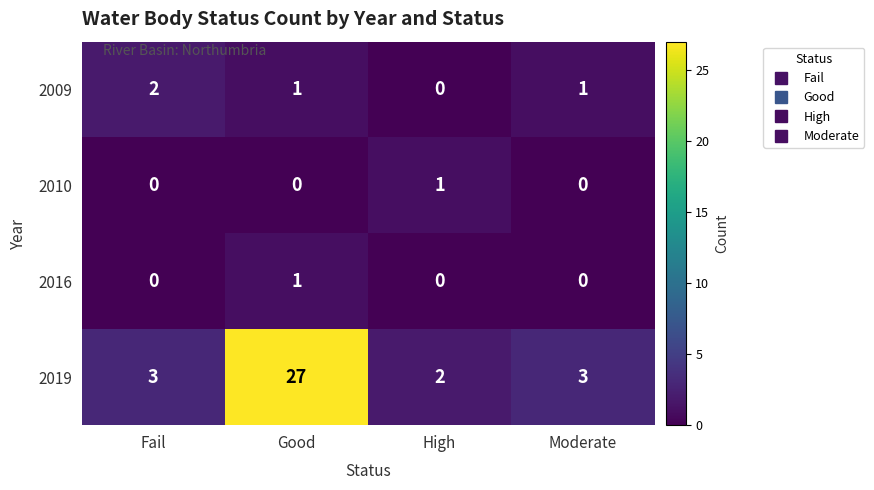

Reading left to right, extract all data points from this chart.

2009: Fail=2	Good=1	High=0	Moderate=1
2010: Fail=0	Good=0	High=1	Moderate=0
2016: Fail=0	Good=1	High=0	Moderate=0
2019: Fail=3	Good=27	High=2	Moderate=3